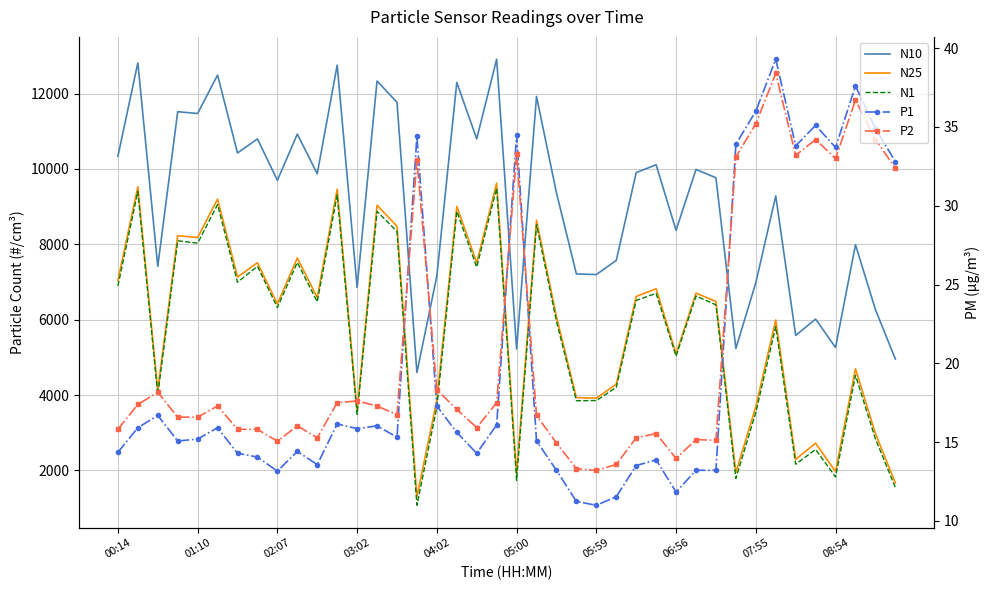

In N10, how many points are lower than both neighbors (excluding endpoints)?

14